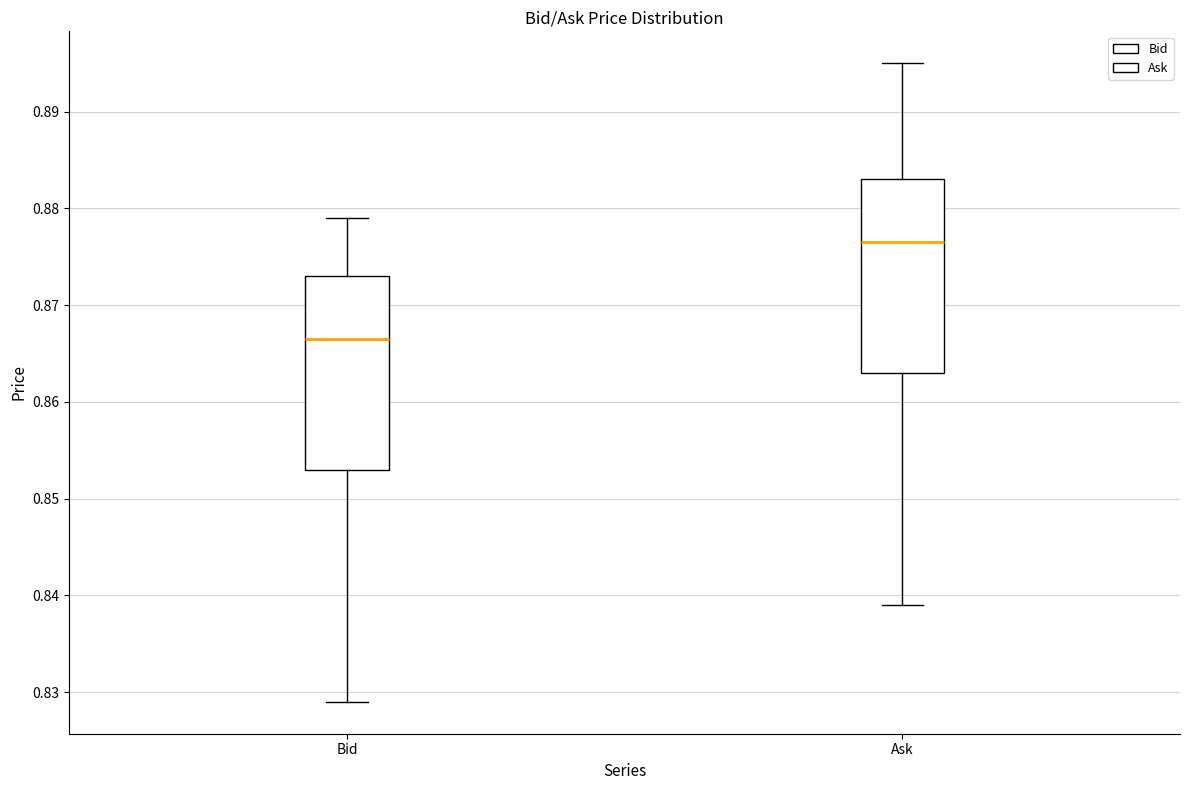

Reading left to right, transcribe this box plot: for each box, give where its median line is, the range the box spans, and where its two whiskers end, as read against the y-axis. The values are not printed on the chart, so give them approximately, as read against the axis.

Bid: median 0.867, box 0.853 to 0.873, whiskers 0.829 to 0.879
Ask: median 0.877, box 0.863 to 0.883, whiskers 0.839 to 0.895